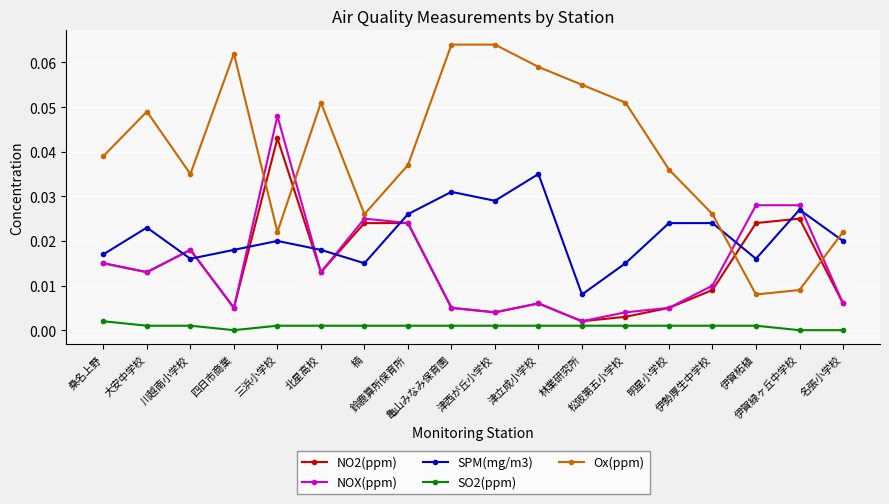

What position from the left is 大安中学校?

2